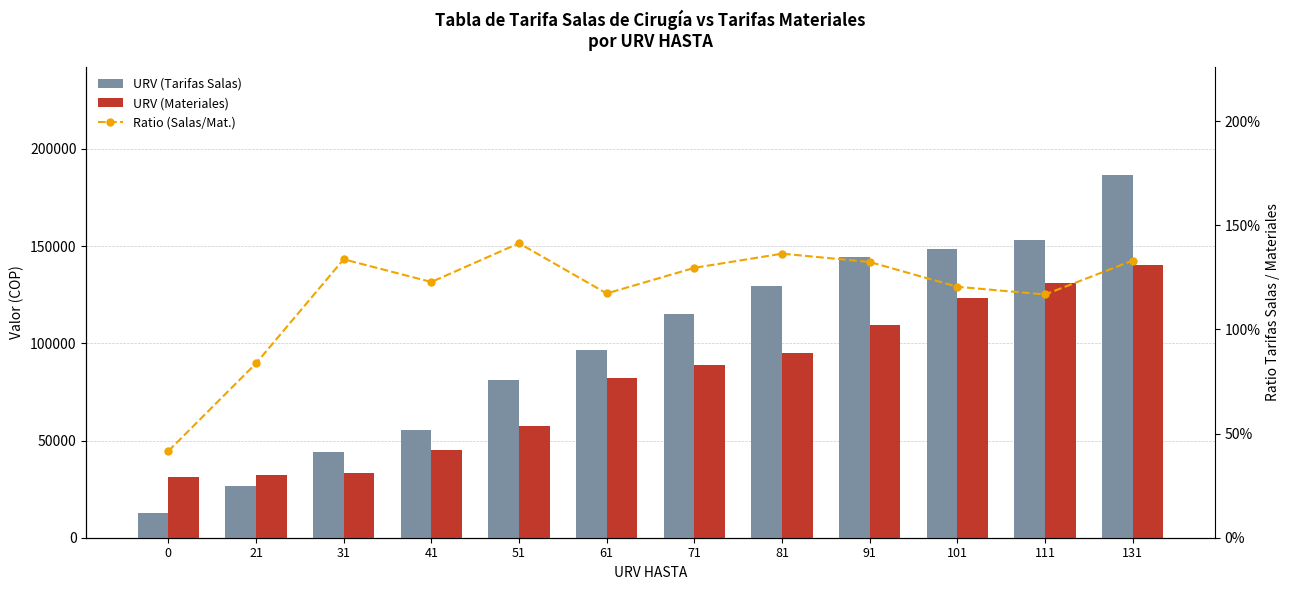

Is it true that Ratio (Salas/Mat.) equals 0.3 at 0?

False